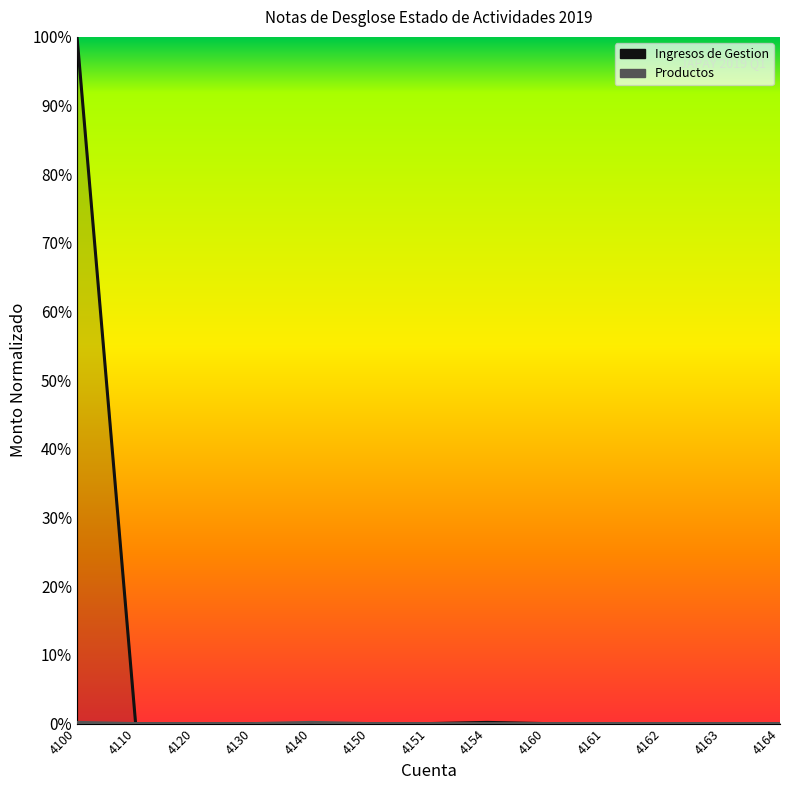

What is the average value of the Ingresos de Gestion series?

0.1